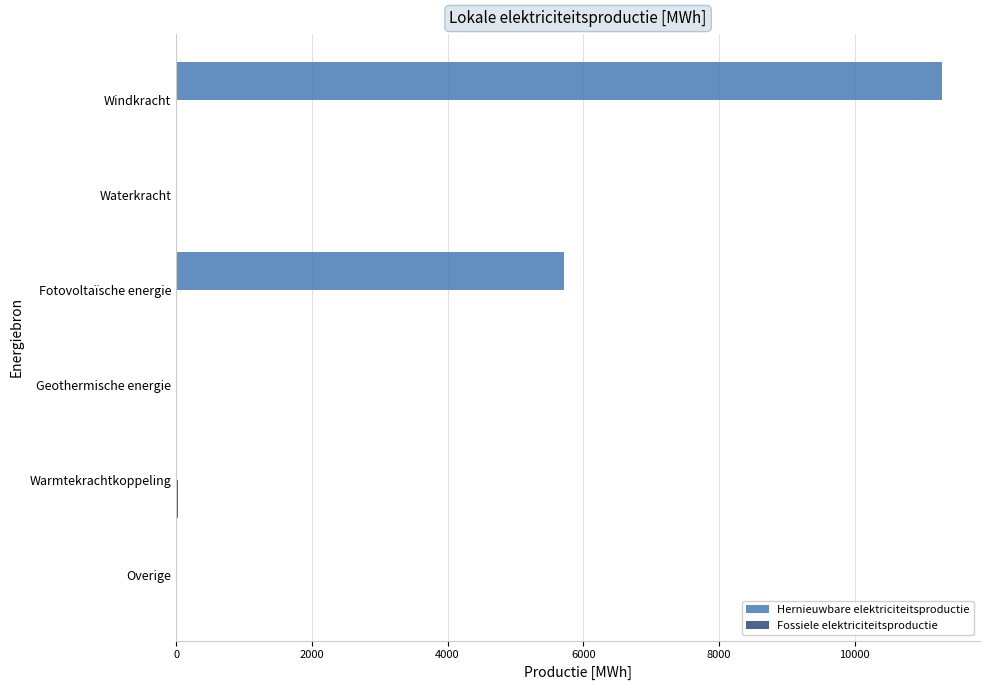

True or false: Hernieuwbare elektriciteitsproductie has a value of -6875.2 at Overige.

False